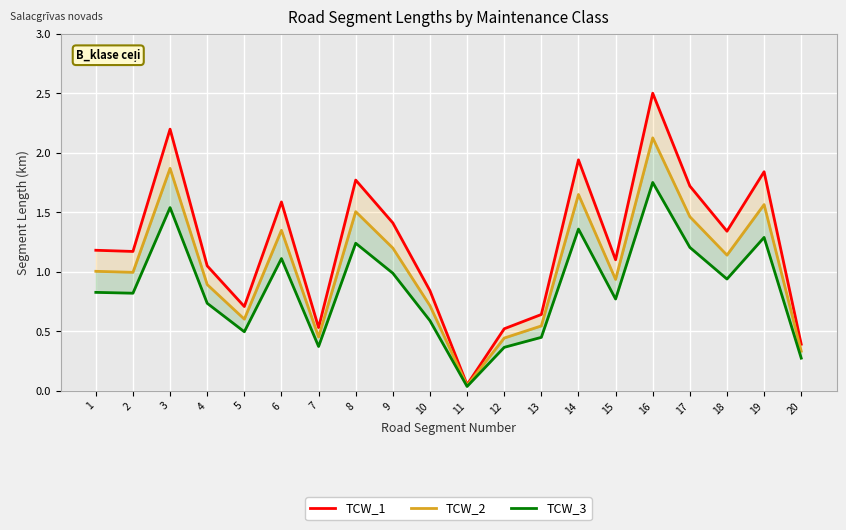

What is the value of the TCW_3 point at the 3rd from the left?

1.5